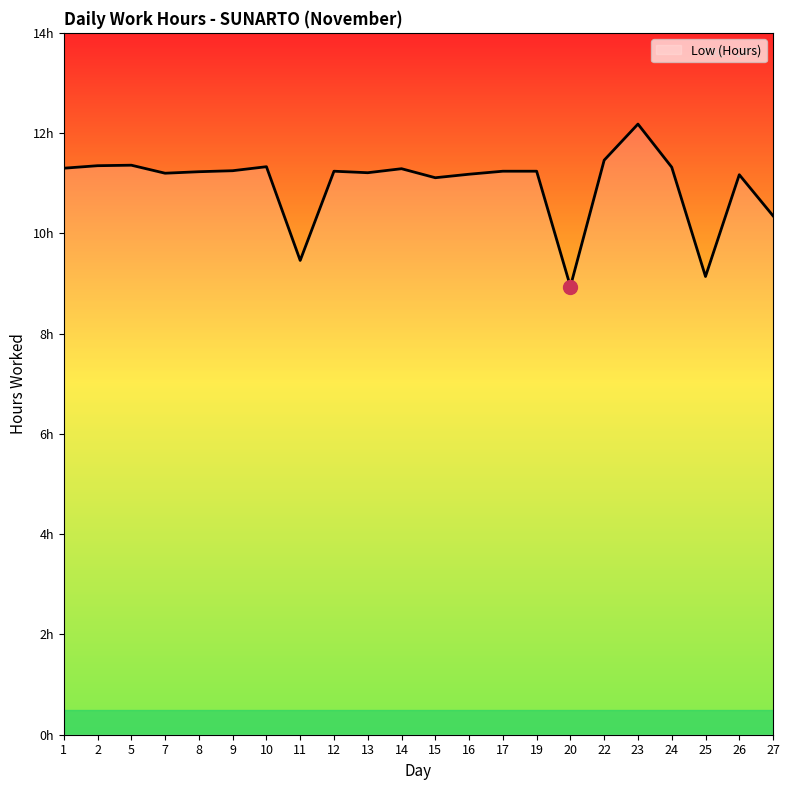

Reading left to right, what are all the values shown in this chart?

1=11.3	2=11.3	5=11.4	7=11.2	8=11.2	9=11.2	10=11.3	11=9.5	12=11.2	13=11.2	14=11.3	15=11.1	16=11.2	17=11.2	19=11.2	20=8.9	22=11.5	23=12.2	24=11.3	25=9.1	26=11.2	27=10.3